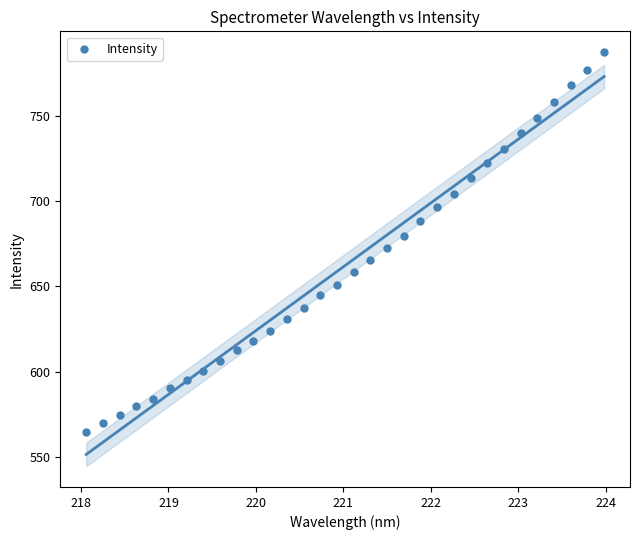

What is the range of Y values (max minus min)?

223.0